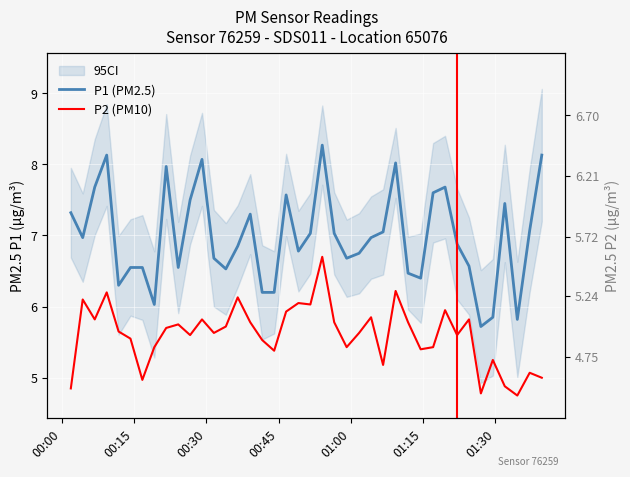

What is the value of the P1 (PM2.5) point at the 6th from the left?

6.5